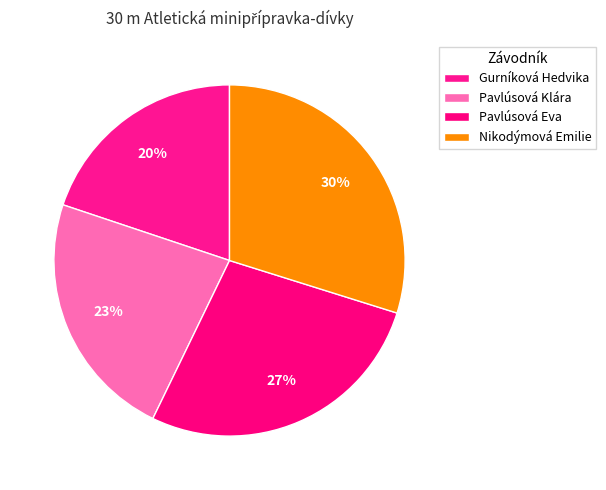

What percentage do Gurníková Hedvika and Nikodýmová Emilie together represent?

49.7%